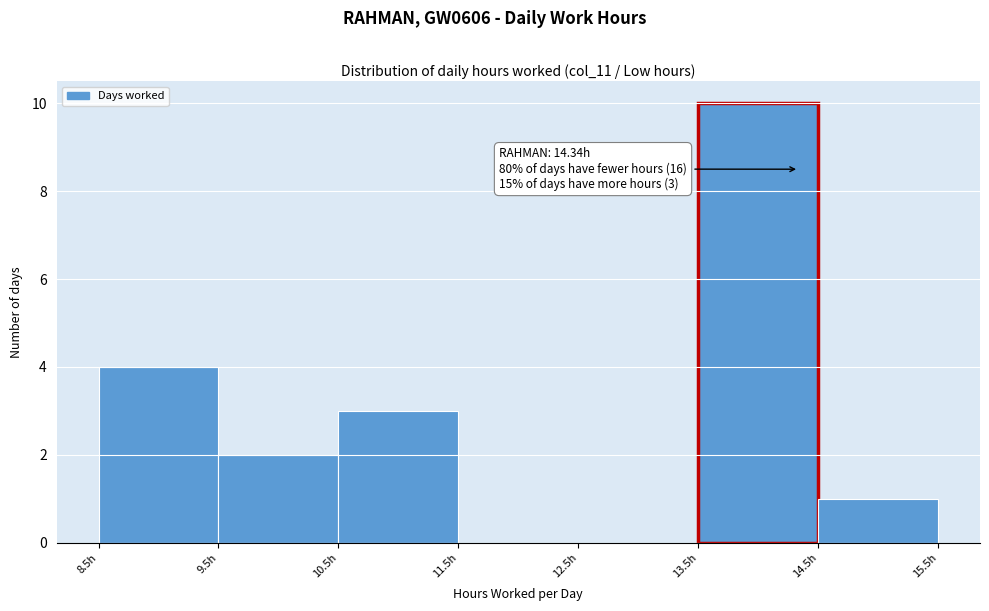

Which range on the x-axis has the tallest bar?

13.5 to 14.5